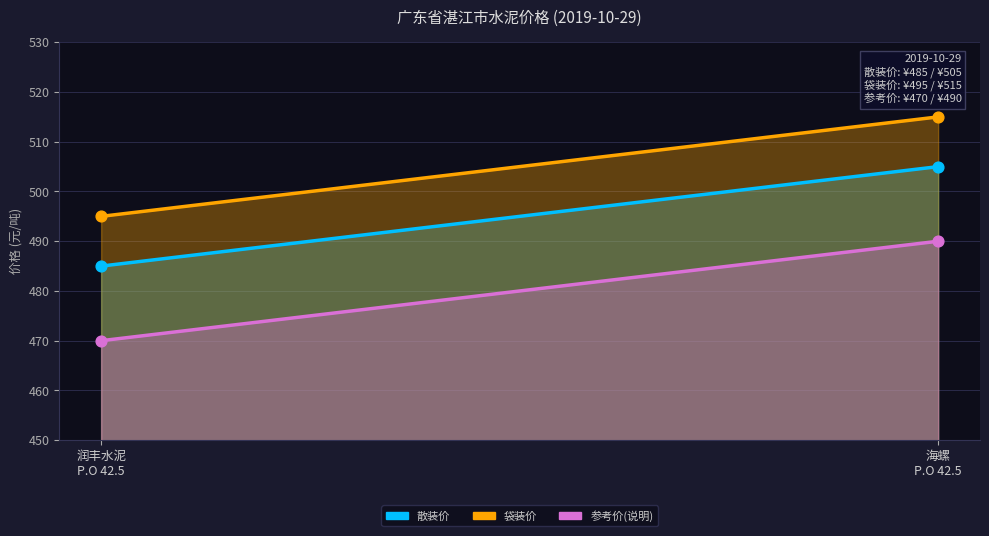

Which series has the largest total across all categories?

袋装价